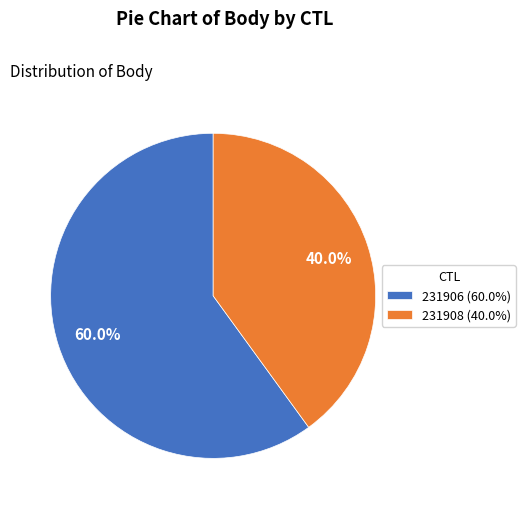

Approximately how many times larger is the value at 231908 compared to 231906?

0.7